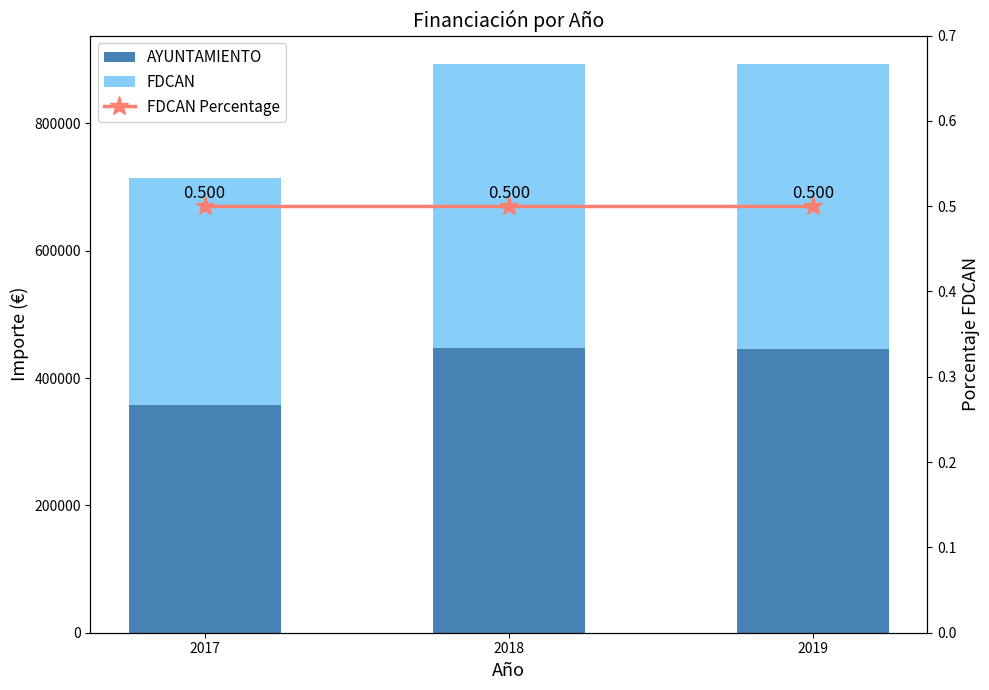

What is the total value across all series at 2017?

714425.1